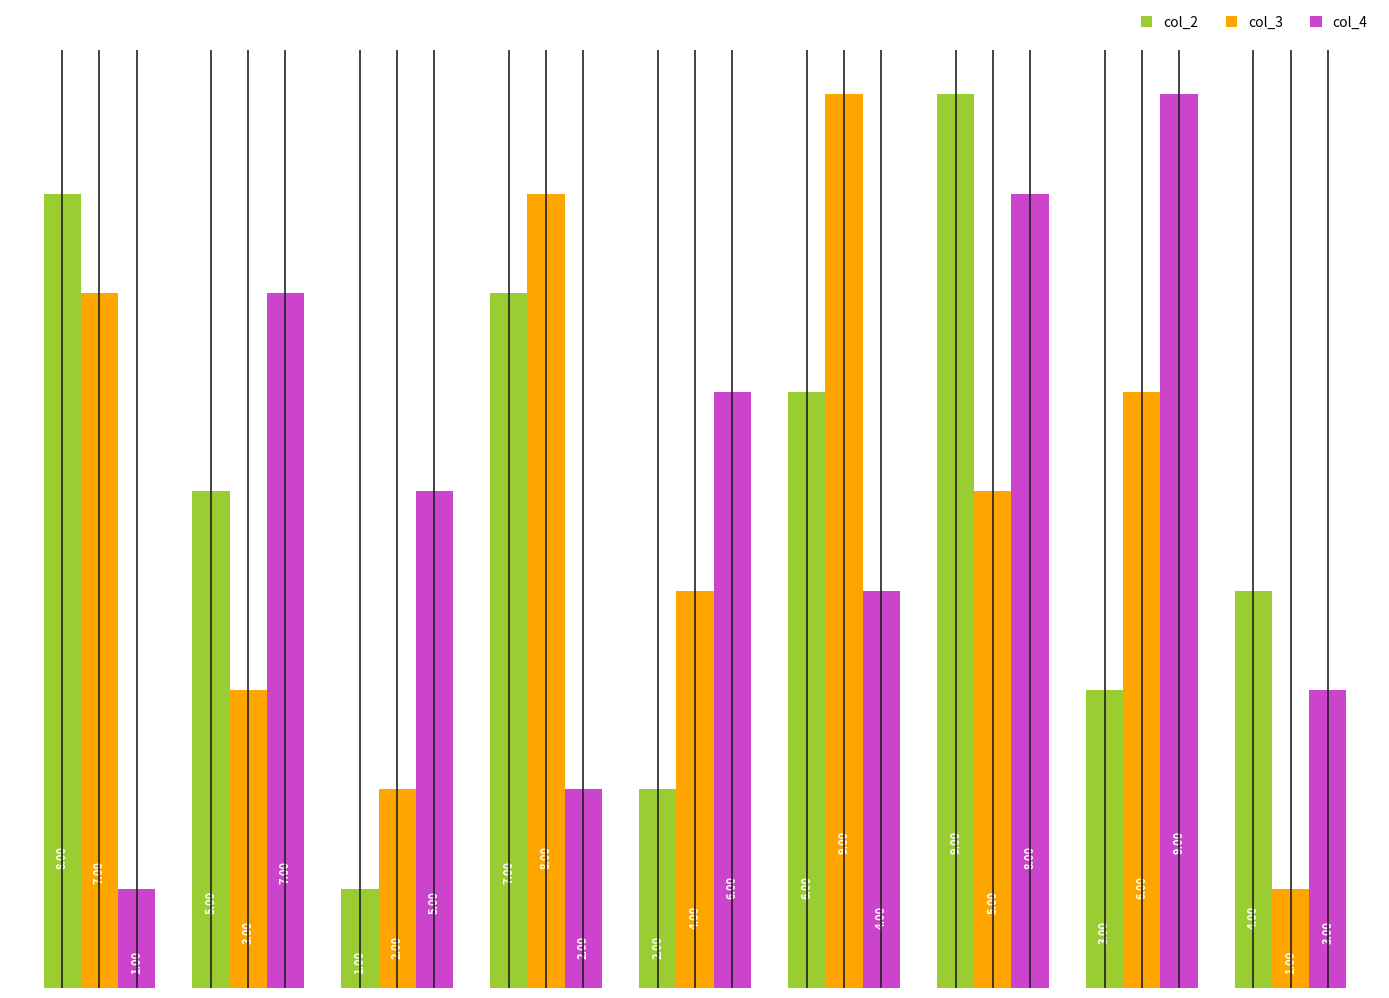

What is the minimum value for col_2?

1